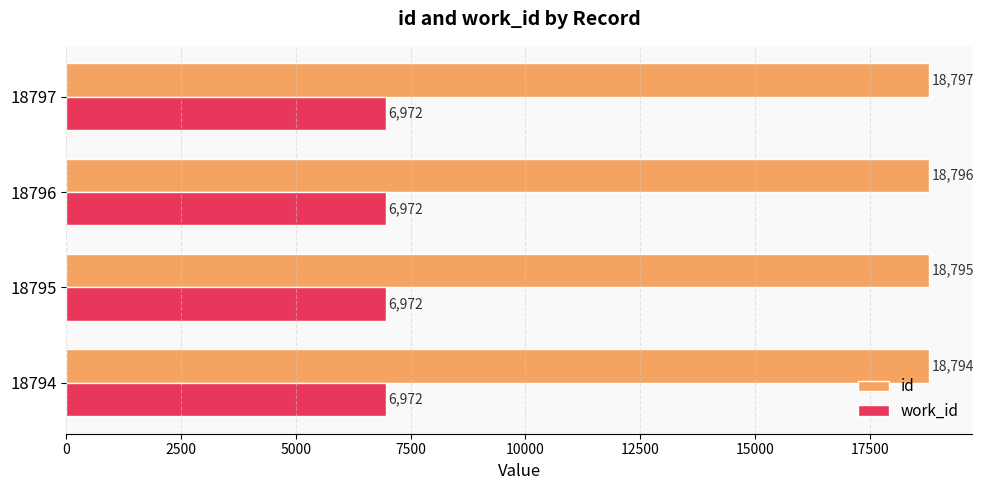

At which category is the sum across all series the highest?

18797